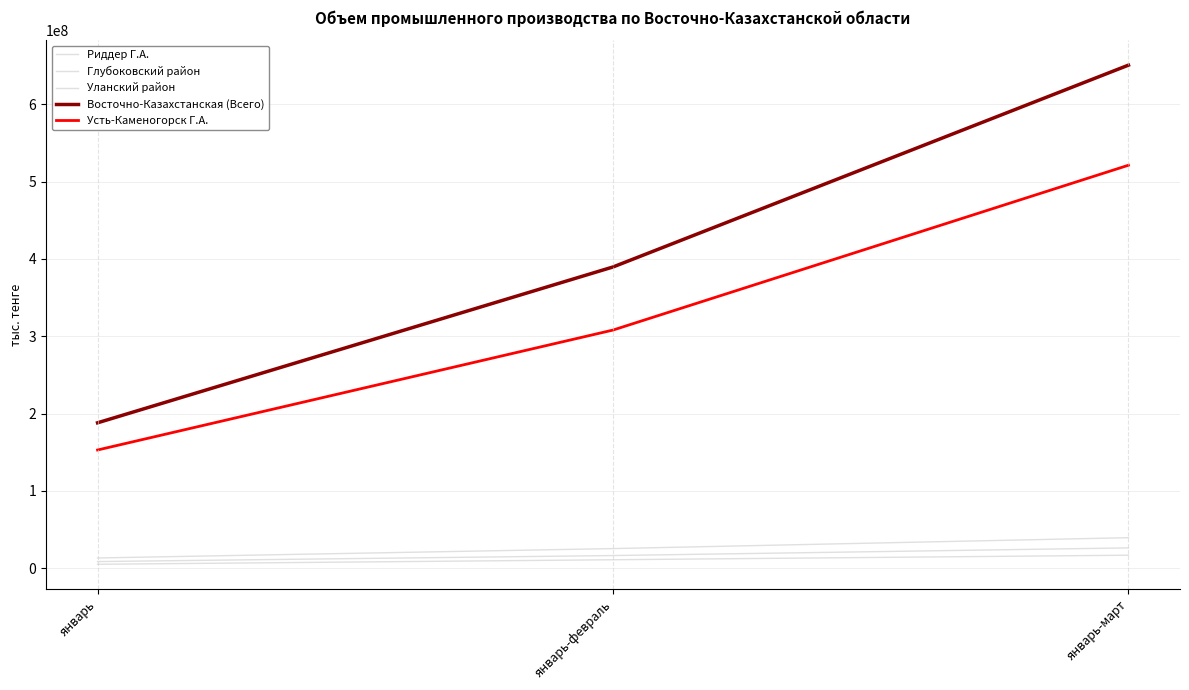

Reading left to right, extract all data points from this chart.

Риддер Г.А.: 13444512	25571114	39656451
Глубоковский район: 8788375	16575998	26470229
Уланский район: 5300956	11141359	17013990
Восточно-Казахстанская (Всего): 188145888	389553665	650411884
Усть-Каменогорск Г.А.: 152998903	308018504	521053797